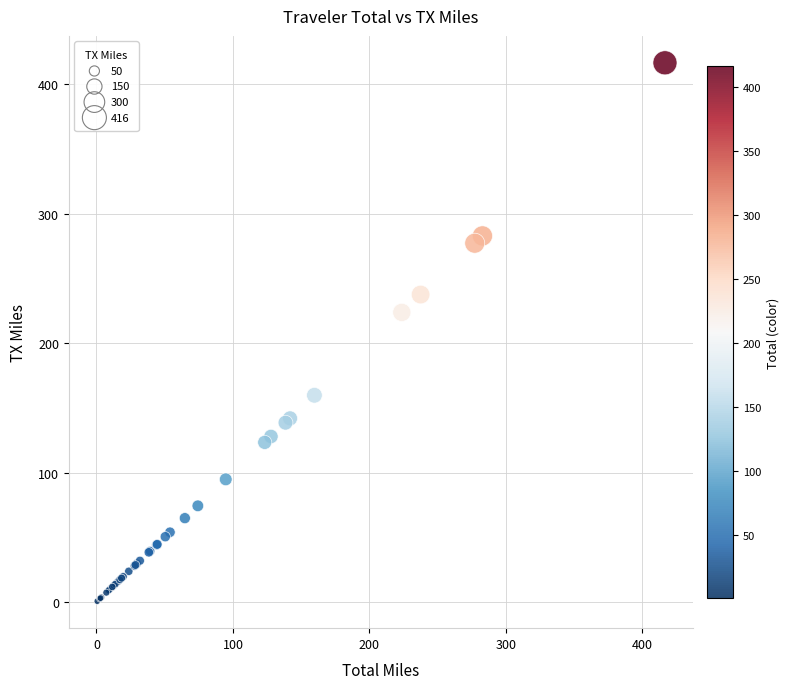

What Y value in the scatter plot is closest to 208?

223.7